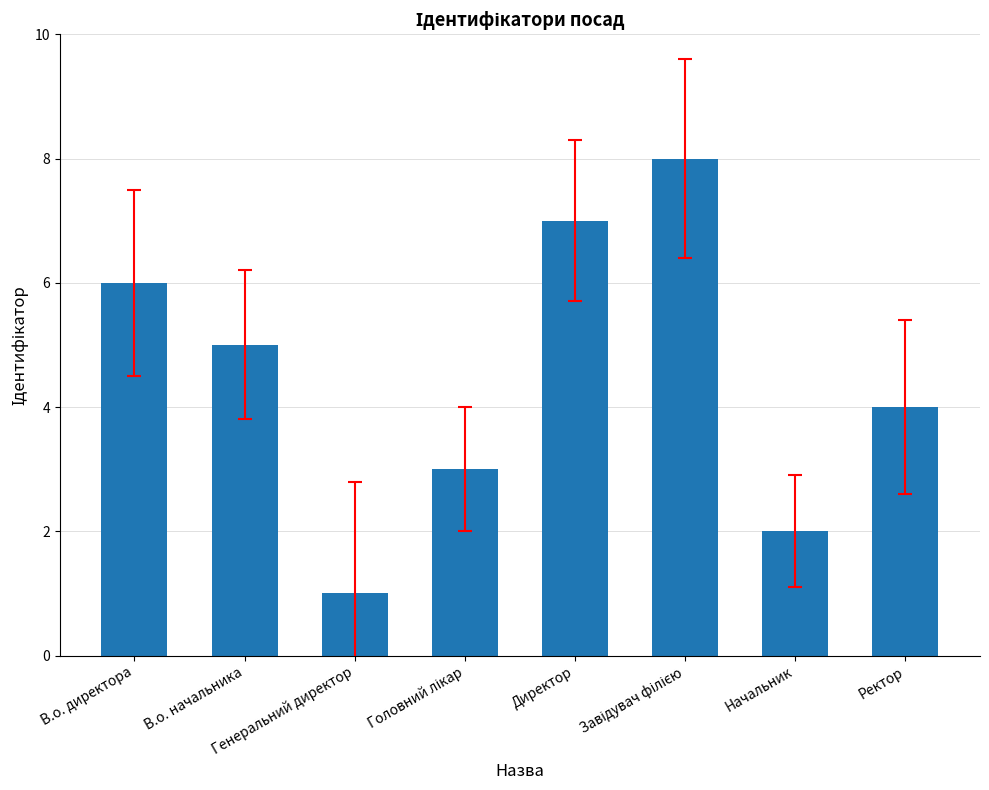

Read the value at В.о. начальника.

5